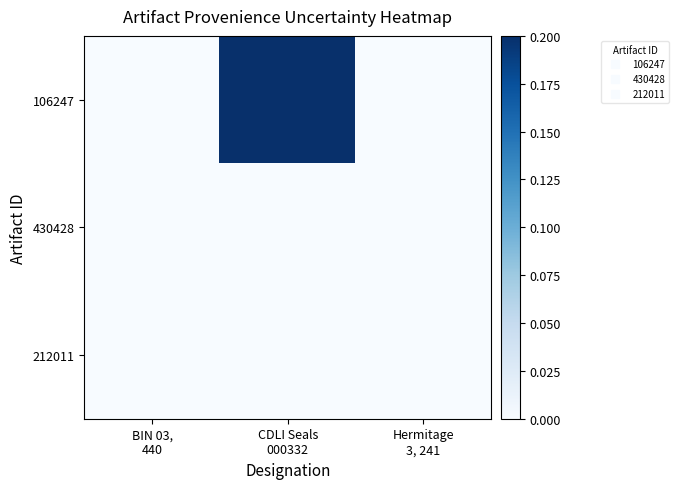

Reading right to left, list all the values displayed in this chart.

106247: Hermitage
3, 241=0	CDLI Seals
000332=1	BIN 03,
440=0
430428: Hermitage
3, 241=0	CDLI Seals
000332=0	BIN 03,
440=0
212011: Hermitage
3, 241=0	CDLI Seals
000332=0	BIN 03,
440=0